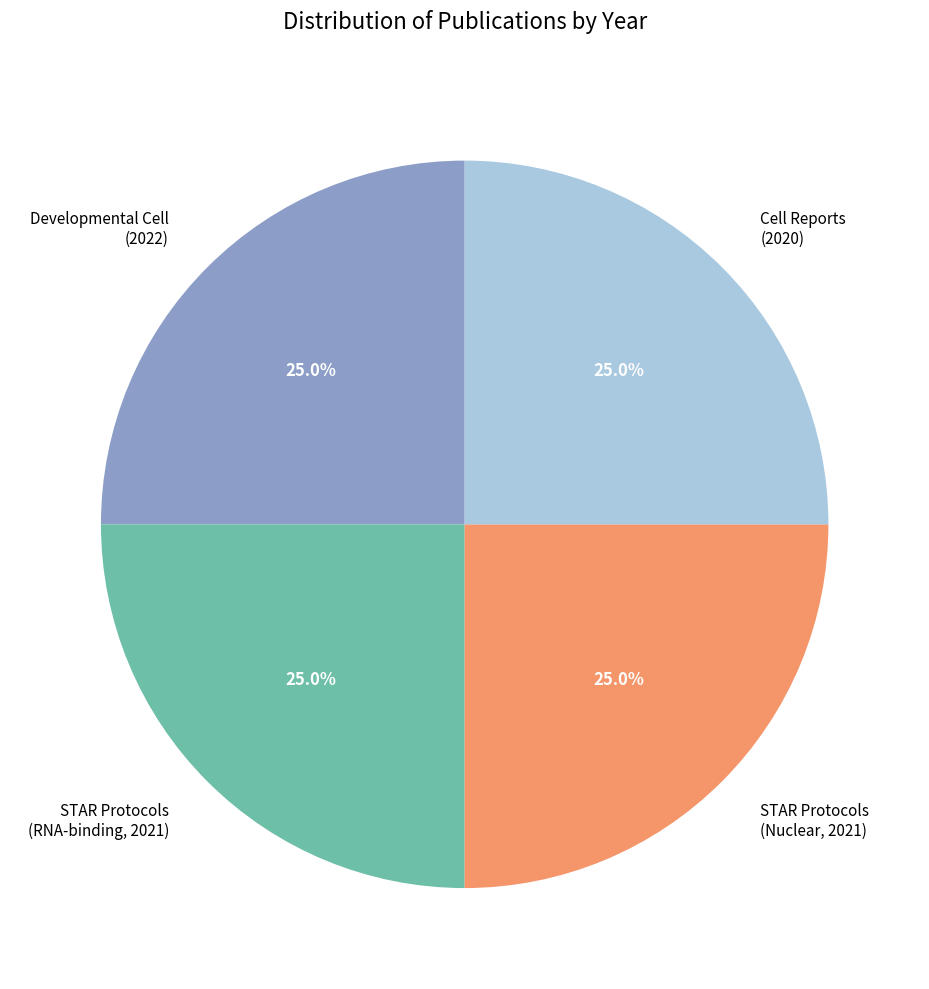

Does Developmental Cell (2022) represent more than half of the total?

No